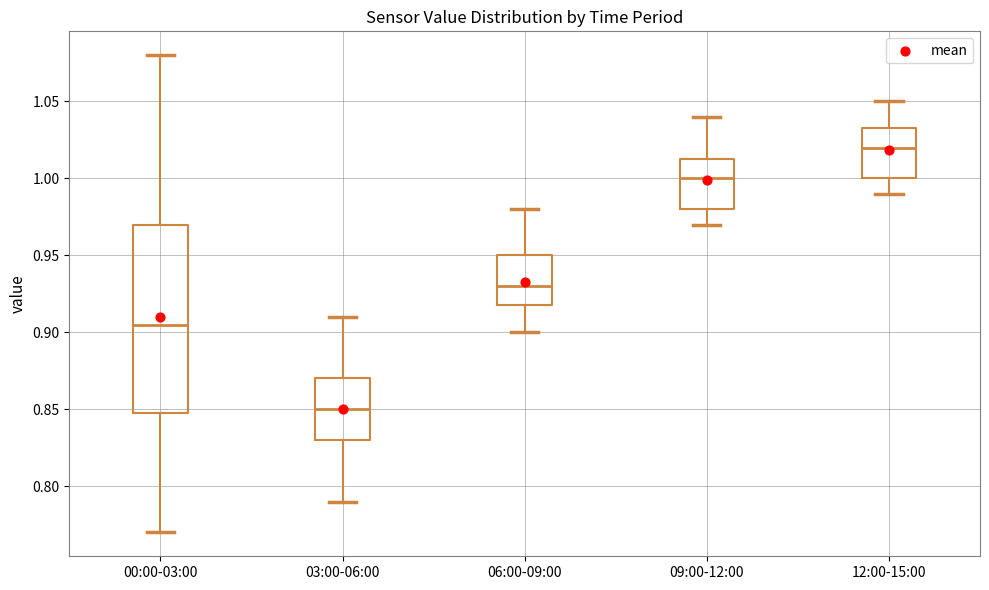

Where does the lower whisker of the box for 09:00-12:00 end on the y-axis? The values are not printed on the chart, so give them approximately, as read against the axis.

0.970